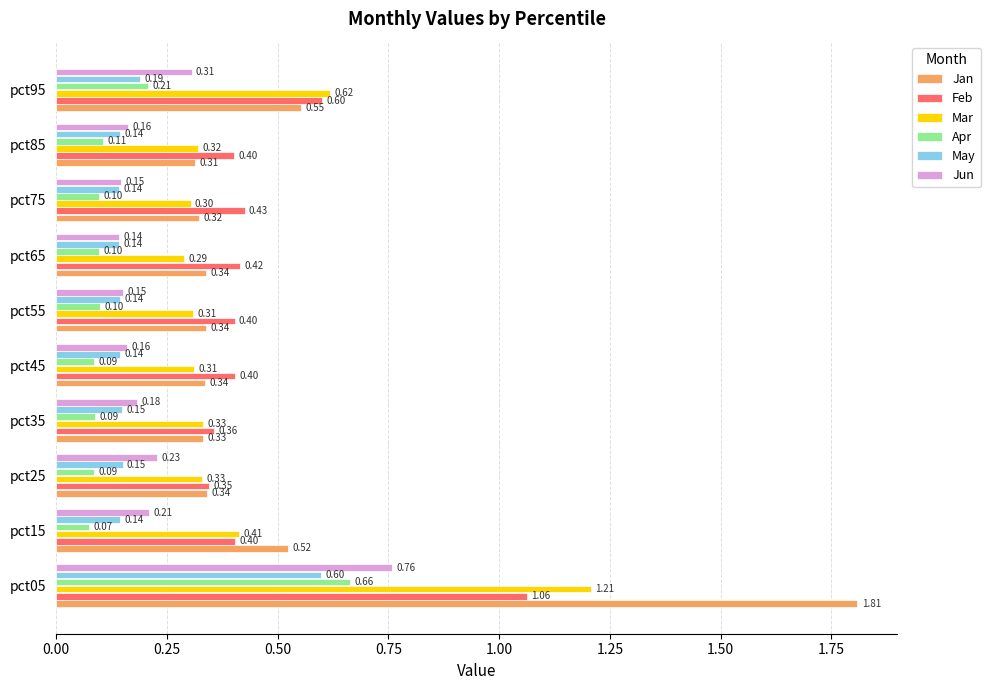

Rank the series at pct85 from lowest to highest value.

Apr, May, Jun, Jan, Mar, Feb